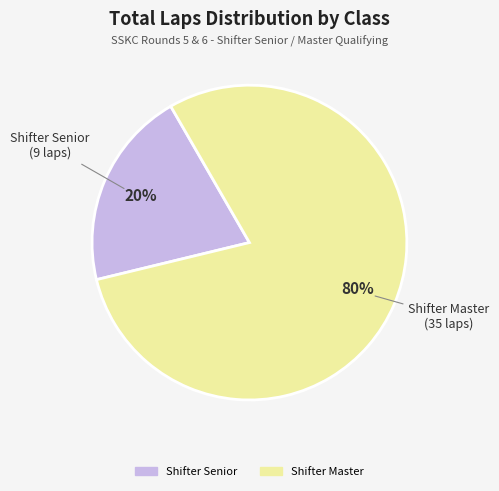

Does any single category account for the majority?

Yes